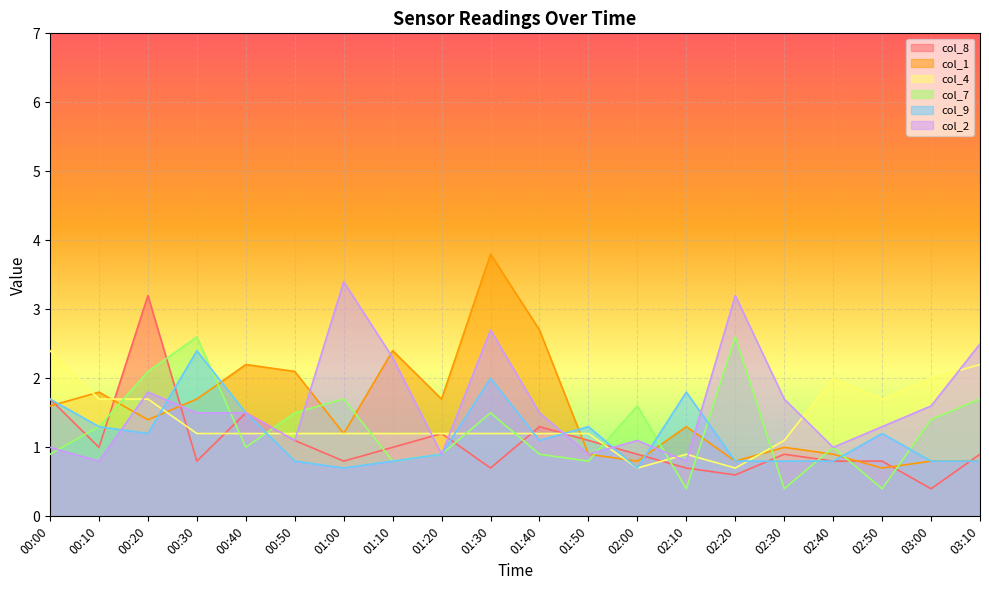

What are all the series names shown in the legend?

col_8, col_1, col_4, col_7, col_9, col_2